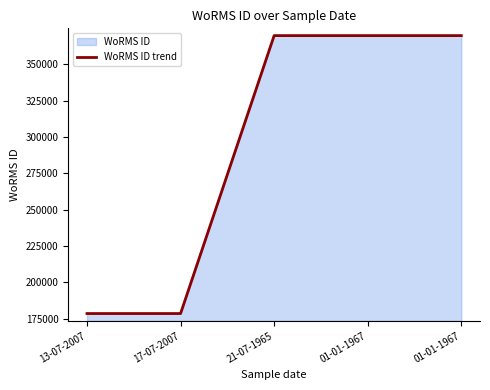

Reading left to right, extract all data points from this chart.

13-07-2007=178627	17-07-2007=178628	21-07-1965=369688	01-01-1967=369688	01-01-1967=369688